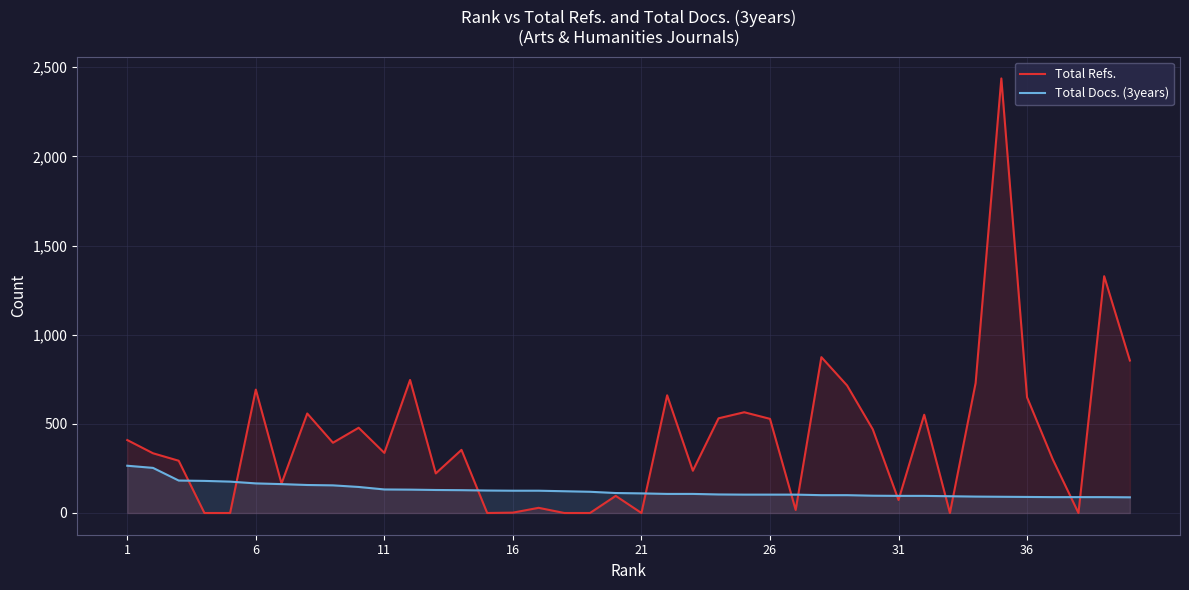

Which series has the largest range (max minus min)?

Total Refs.